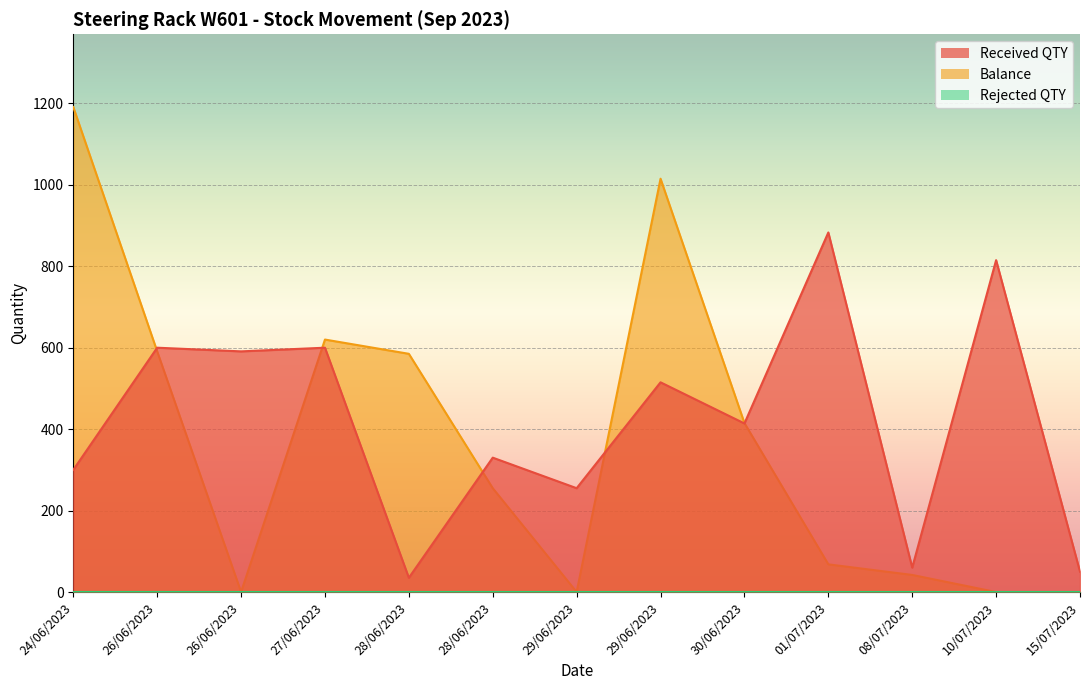

What is the label of the 10th point from the right?

27/06/2023